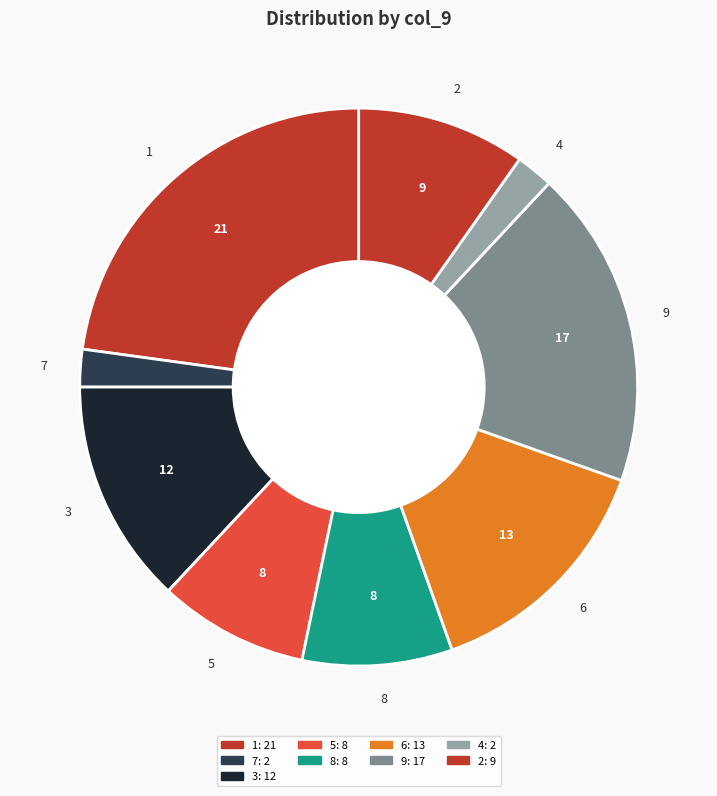

Does any single category account for the majority?

No